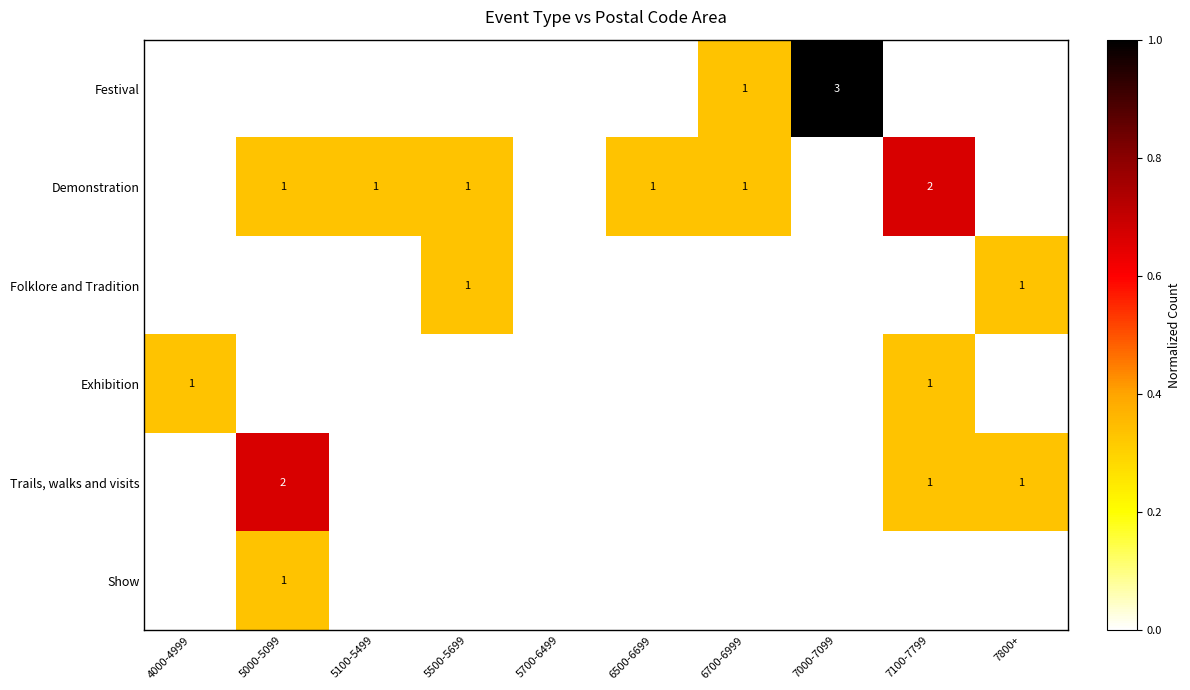

True or false: Demonstration has a value of 2 at 7100-7799.

True